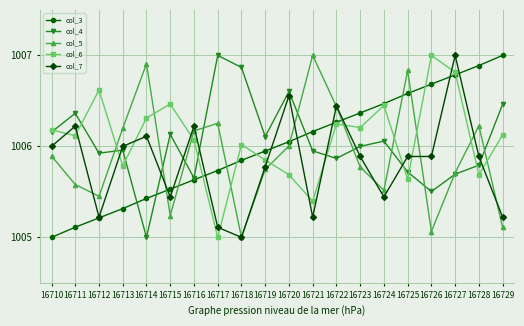

At 16725, list the series in order from smallest to largest.

col_6, col_4, col_7, col_3, col_5